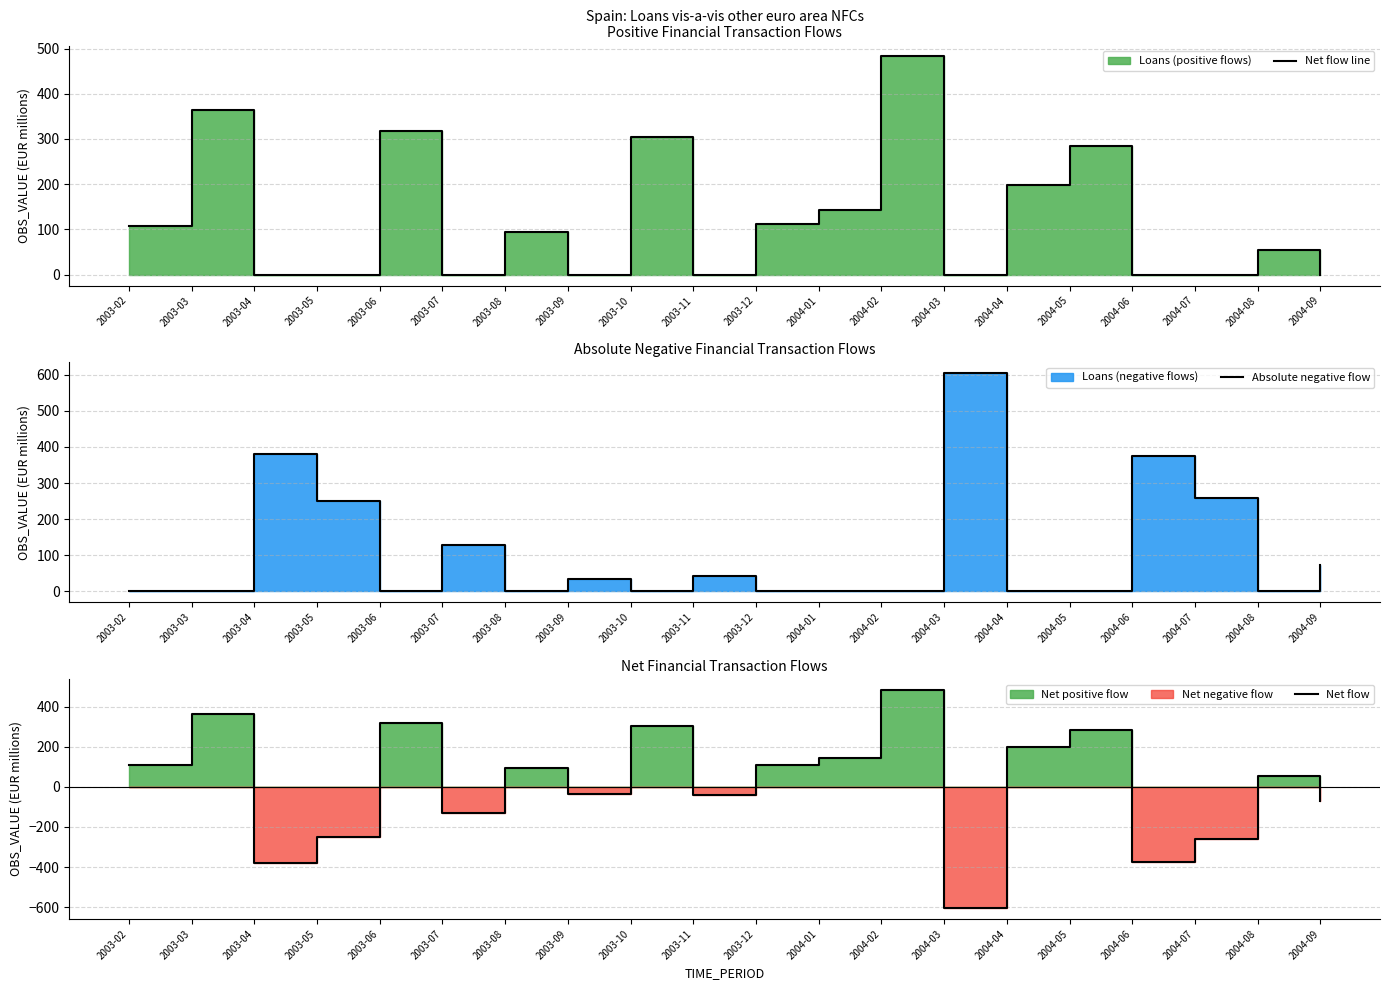

What is the average value of the Net flow series?

15.8